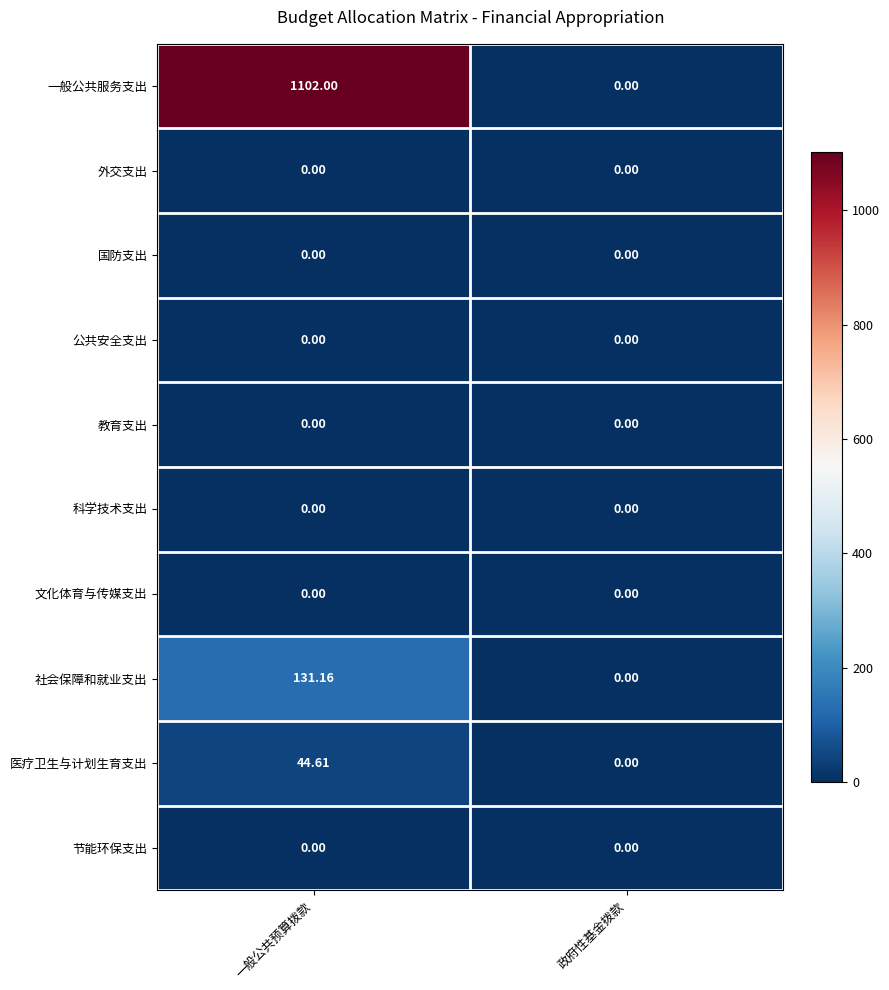

What is the difference between the highest and lowest values at 一般公共预算拨款?

1102.0